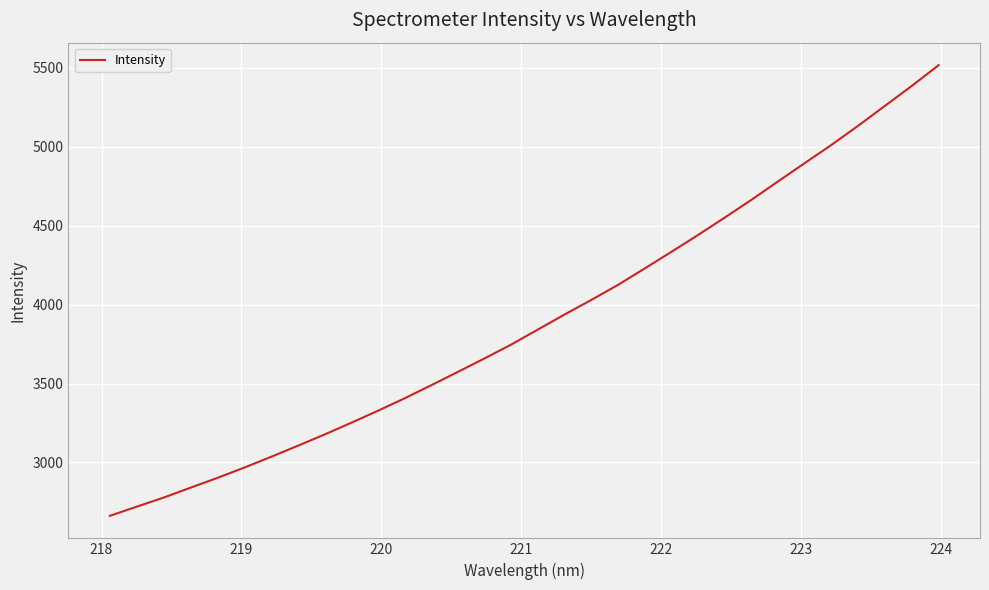

How many lines are shown in the chart?

1